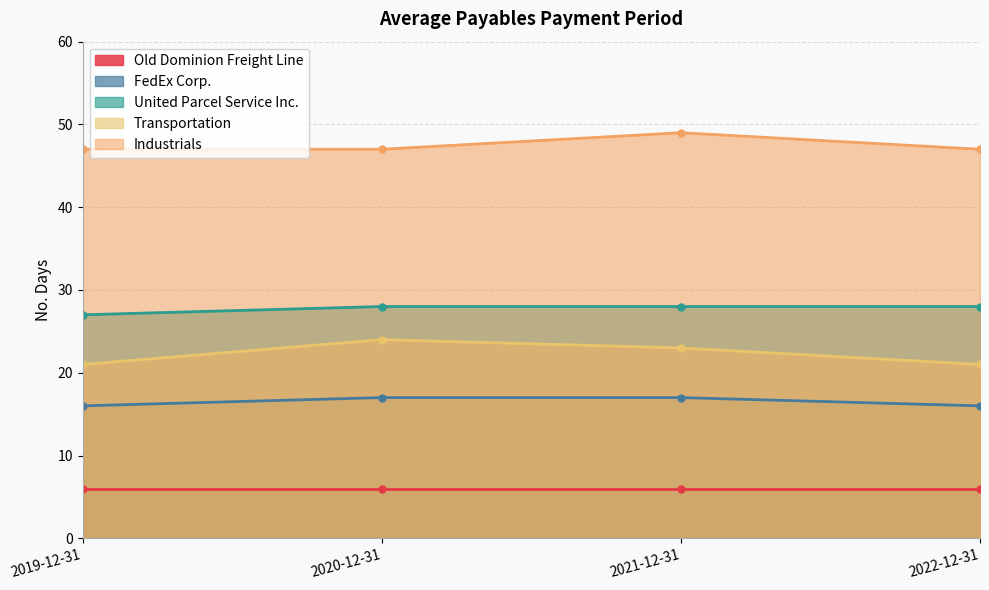

What is the difference between the maximum and second lowest values in the FedEx Corp. series?

1